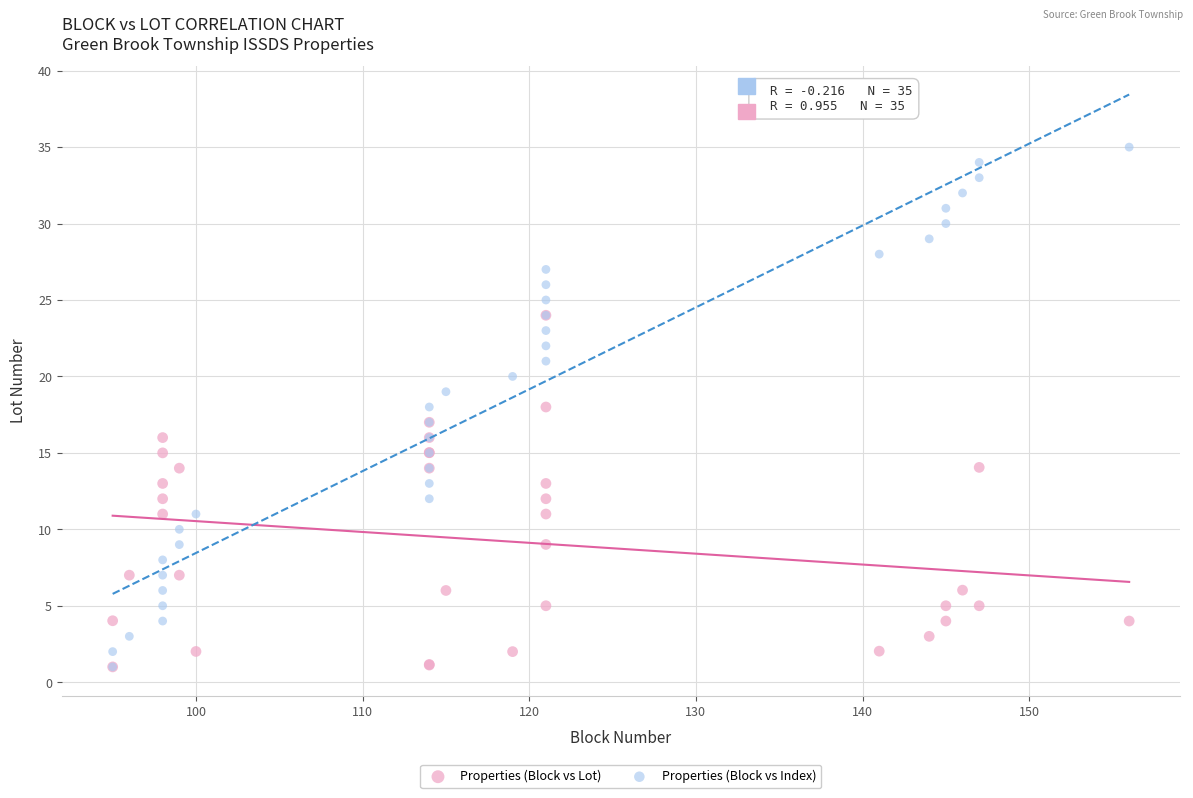

What are all the series names shown in the legend?

Properties (Block vs Lot), Properties (Block vs Index)